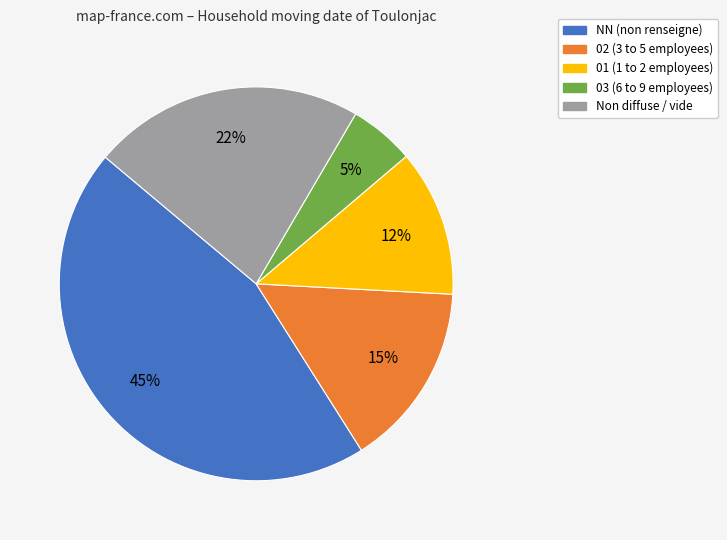

To the nearest percent, what is the average slice percentage?

20%